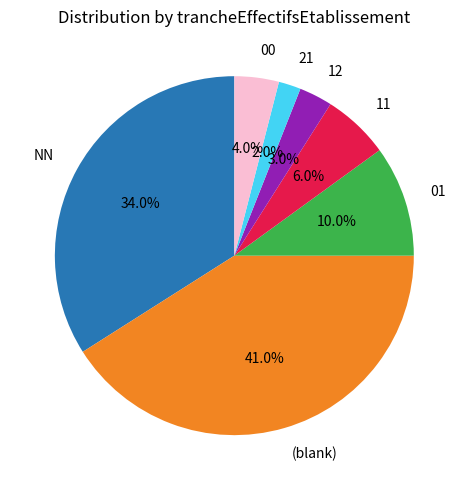

Which has a higher value, 12 or 21?

12